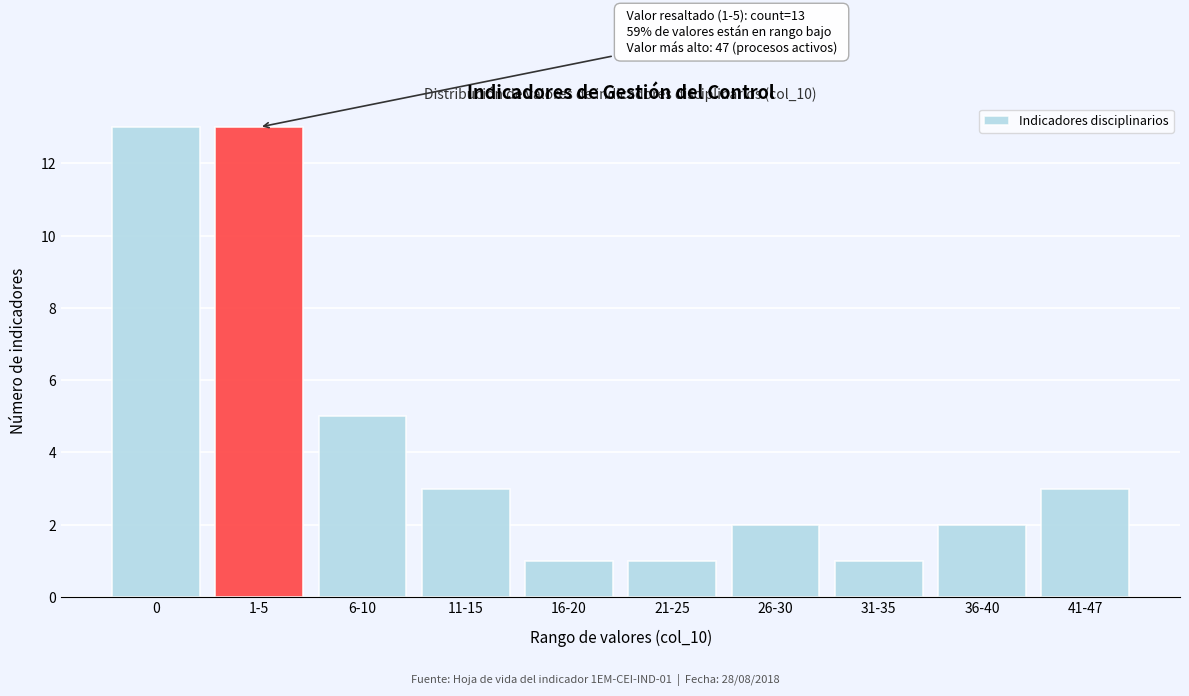

Reading right to left, what are all the values shown in this chart?

3	2	1	2	1	1	3	5	13	13